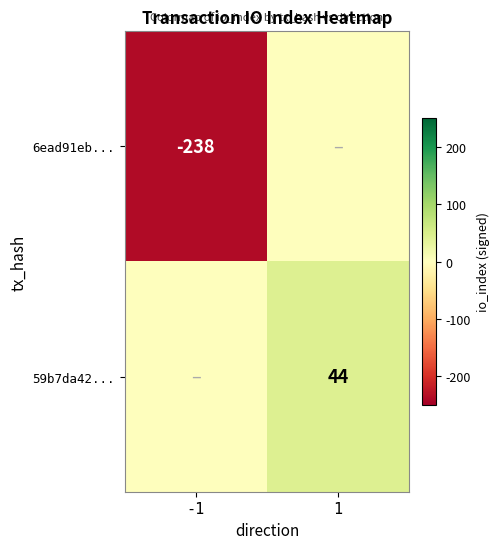

True or false: 6ead91eb... has a value of -238 at -1.

True